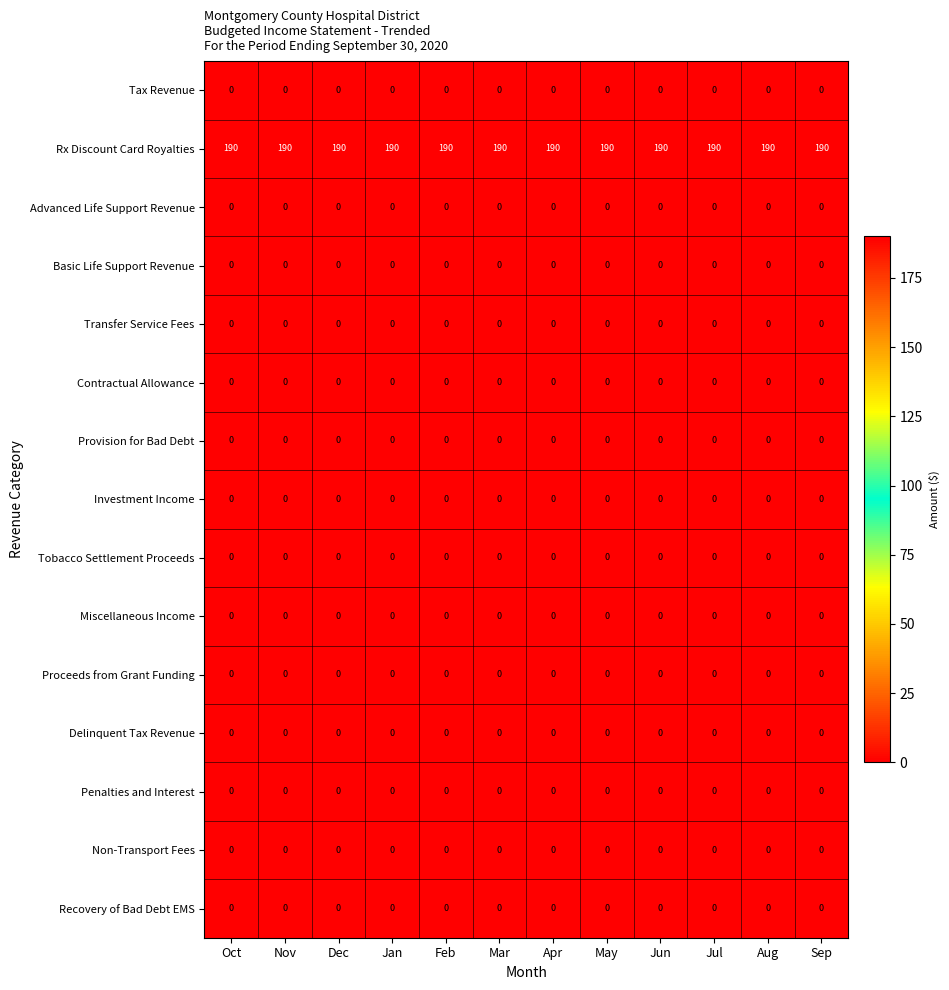

What is the sum of all Rx Discount Card Royalties values?

2280